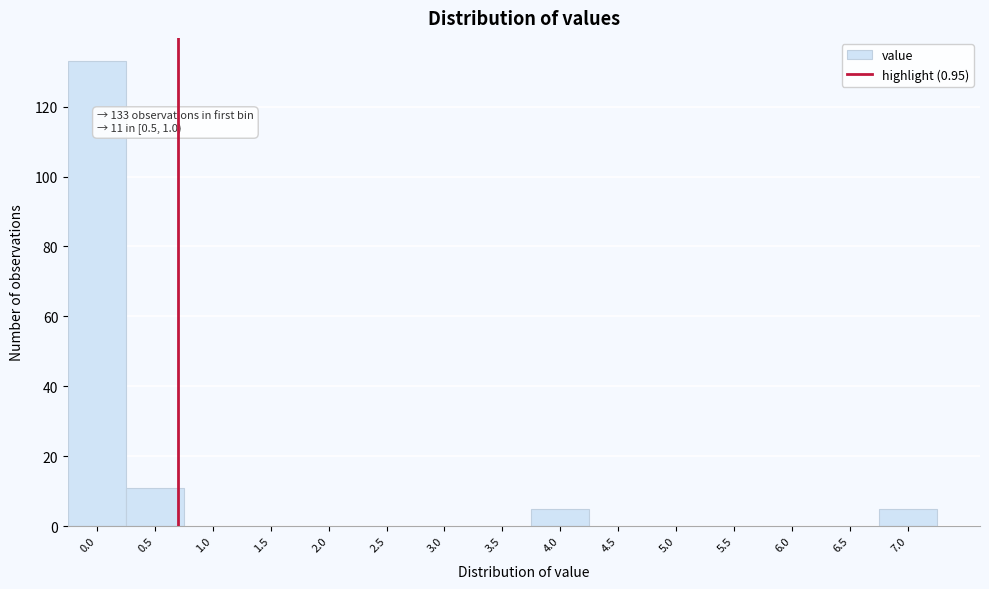

Reading right to left, transcribe all the data shown in this chart.

7.0=5	6.5=0	6.0=0	5.5=0	5.0=0	4.5=0	4.0=5	3.5=0	3.0=0	2.5=0	2.0=0	1.5=0	1.0=0	0.5=11	0.0=133